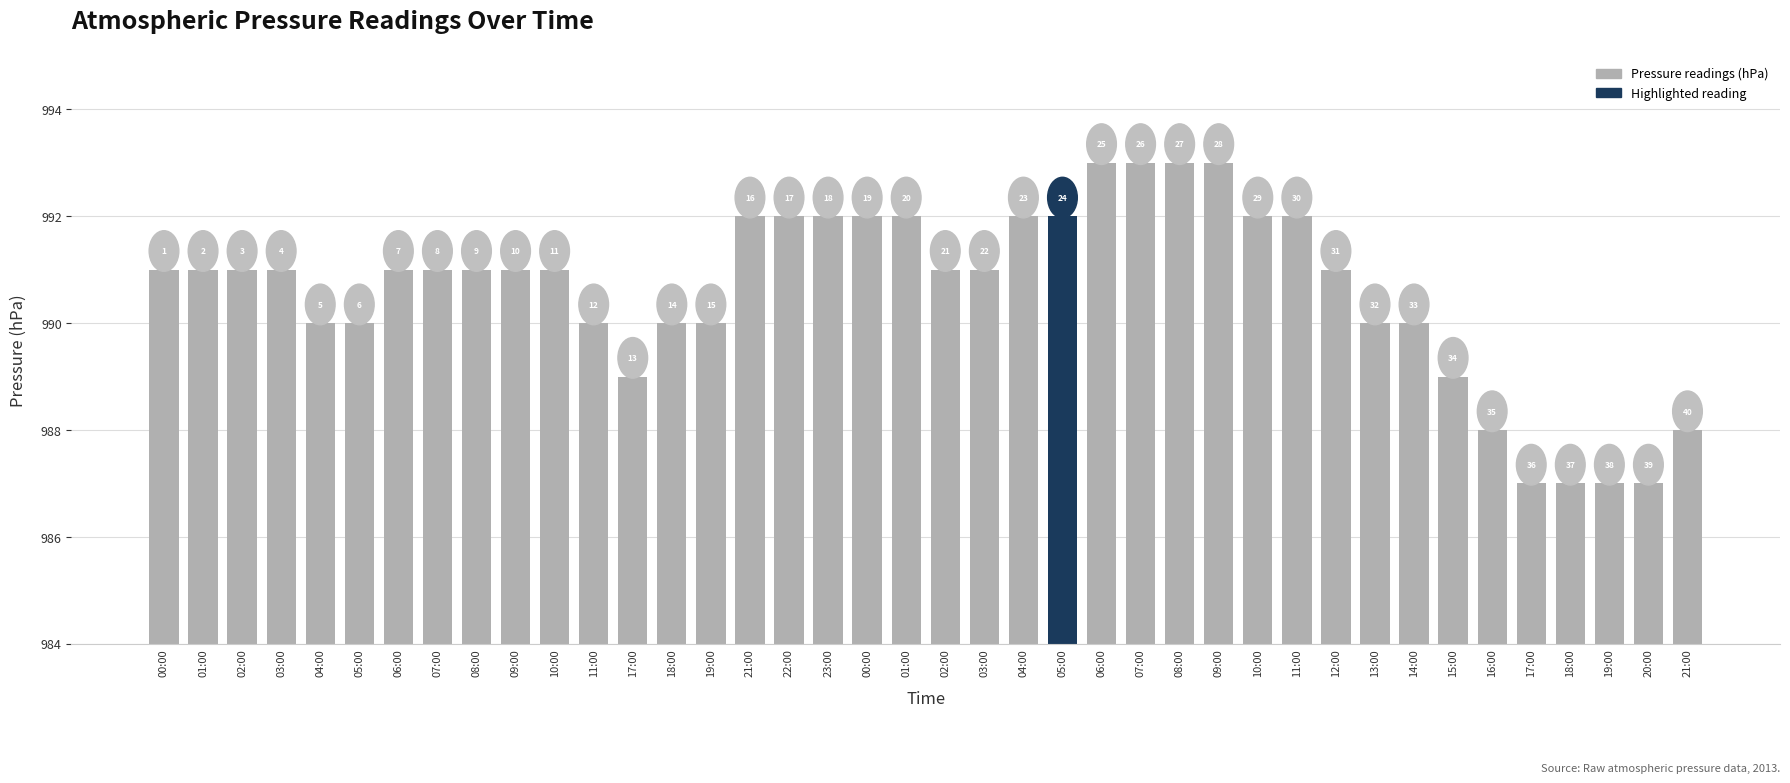

How many bars are there in total?

40